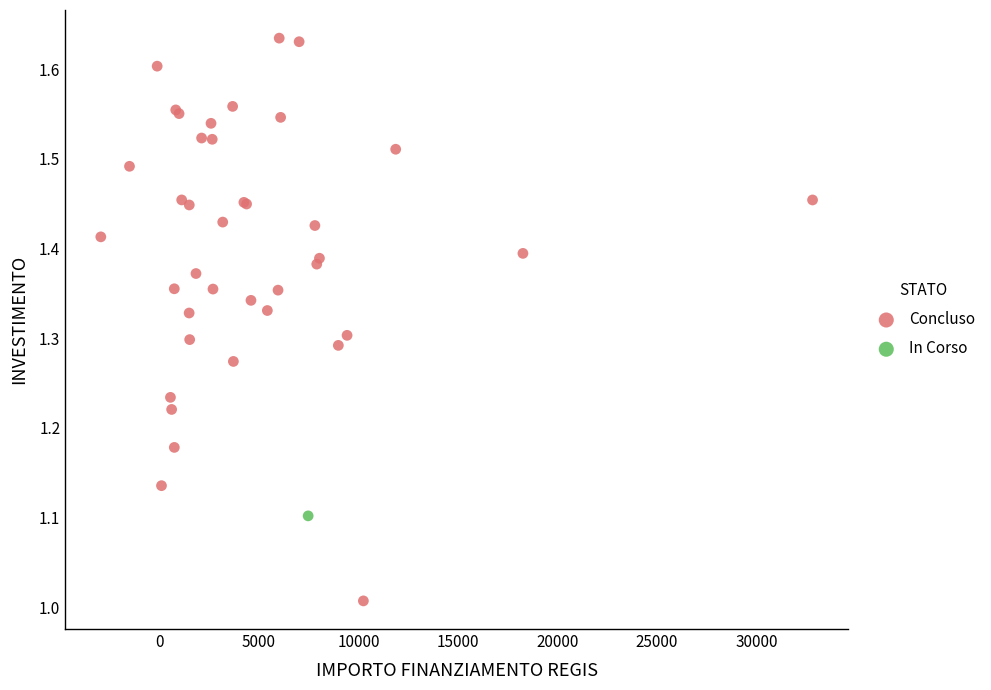

What are all the series names shown in the legend?

Concluso, In Corso